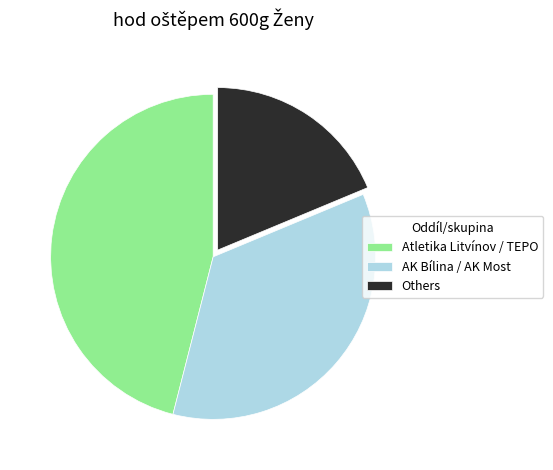

Is there any slice that represents more than half of the pie?

No